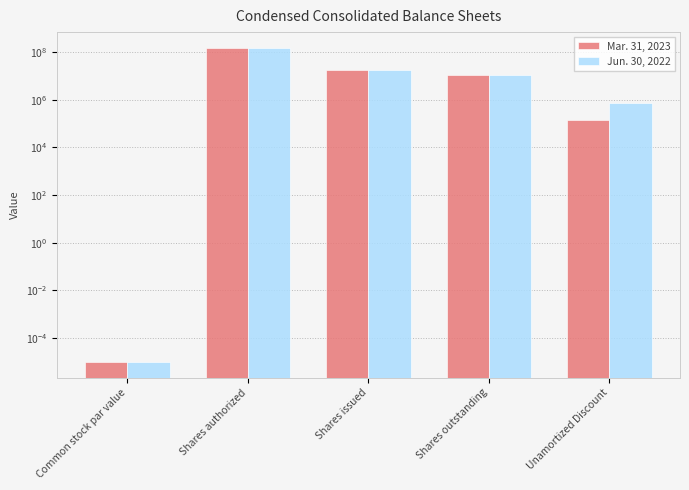

List the series in order of their peak value, highest first.

Mar. 31, 2023, Jun. 30, 2022